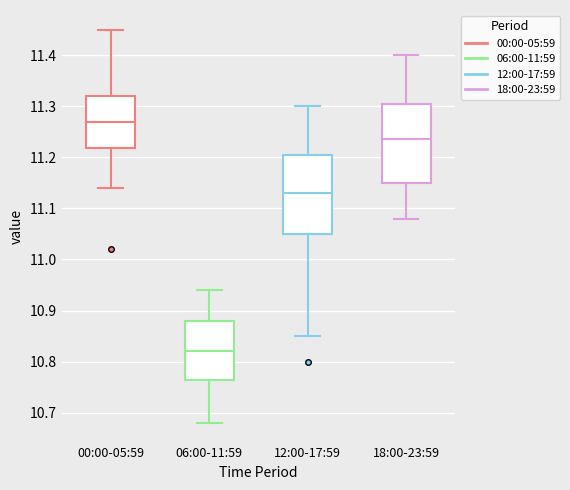

Reading left to right, transcribe this box plot: for each box, give where its median line is, the range the box spans, and where its two whiskers end, as read against the y-axis. The values are not printed on the chart, so give them approximately, as read against the axis.

00:00-05:59: median 11.27, box 11.22 to 11.32, whiskers 11.14 to 11.45
06:00-11:59: median 10.82, box 10.77 to 10.88, whiskers 10.68 to 10.94
12:00-17:59: median 11.13, box 11.05 to 11.21, whiskers 10.85 to 11.30
18:00-23:59: median 11.24, box 11.15 to 11.31, whiskers 11.08 to 11.40